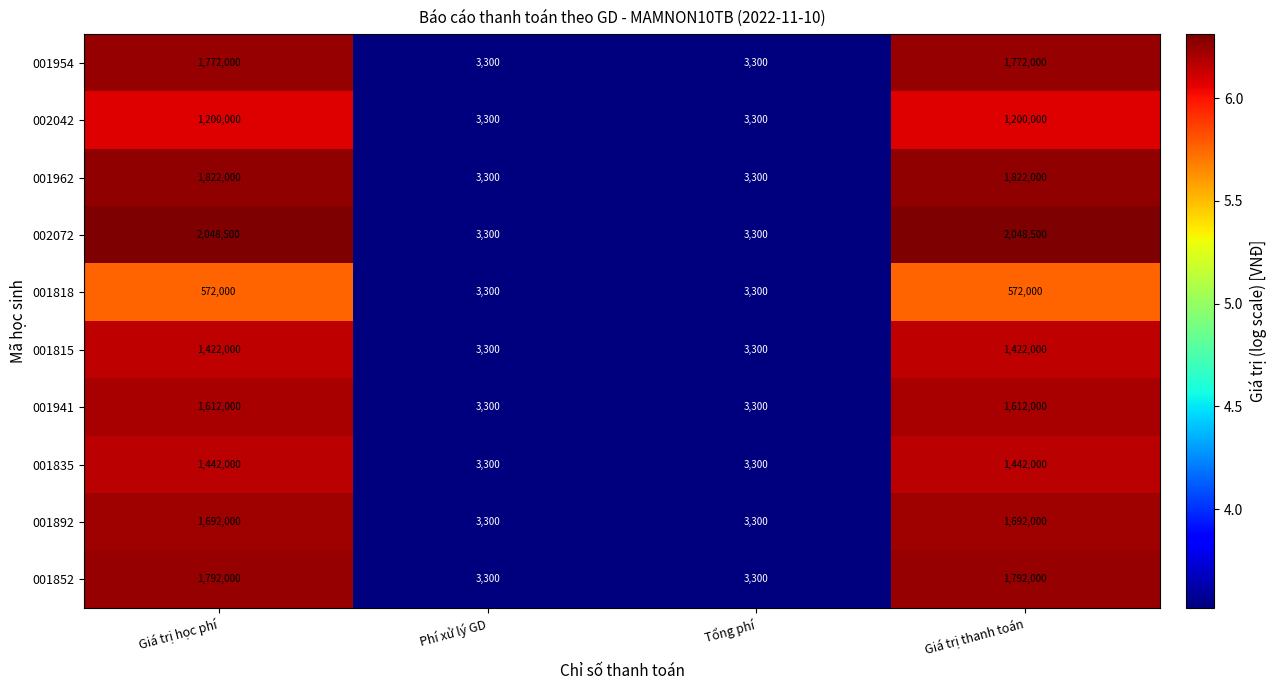

Which series has the largest total across all categories?

002072